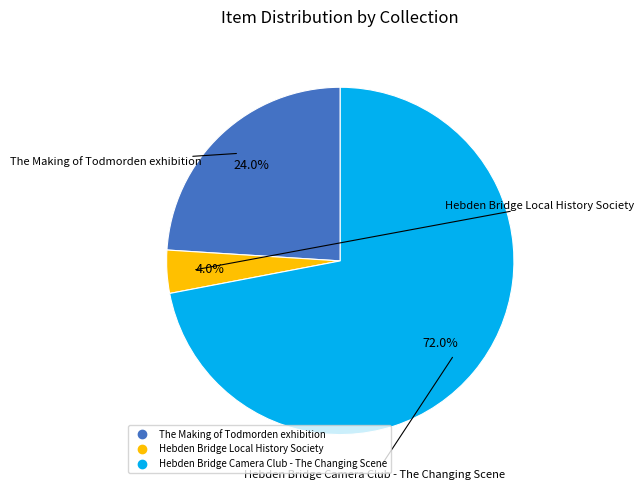

To the nearest percent, what is the difference between the largest and smallest slice percentages?

68%